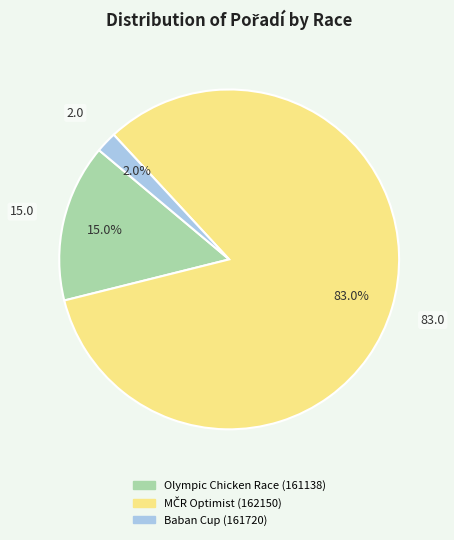

What portion of the pie excludes Olympic Chicken Race (161138)?

85.0%